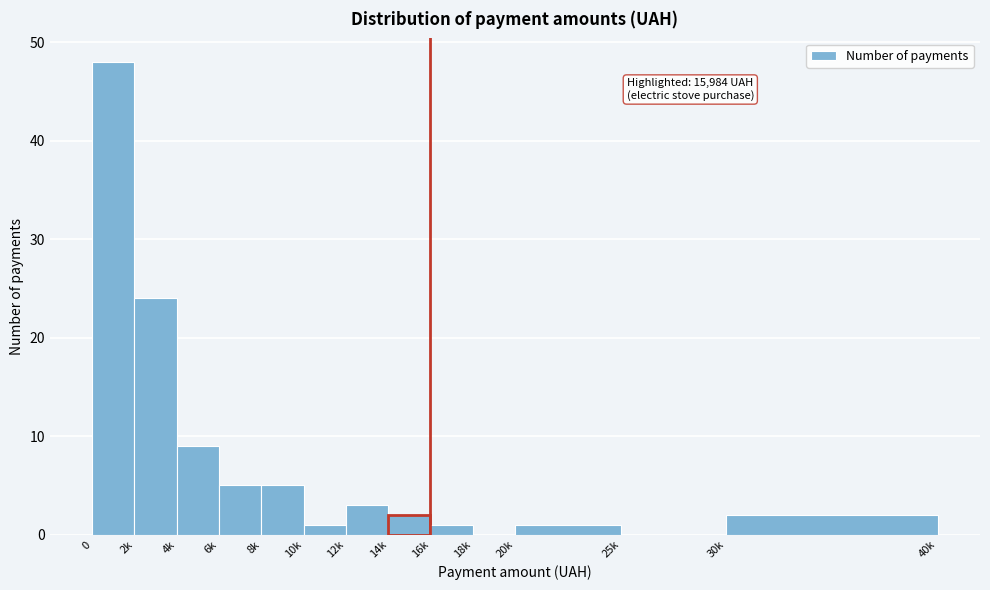

Reading left to right, extract all data points from this chart.

0=48	2k=24	4k=9	6k=5	8k=5	10k=1	12k=3	14k=2	16k=1	18k=0	20k=1	25k=0	30k=2